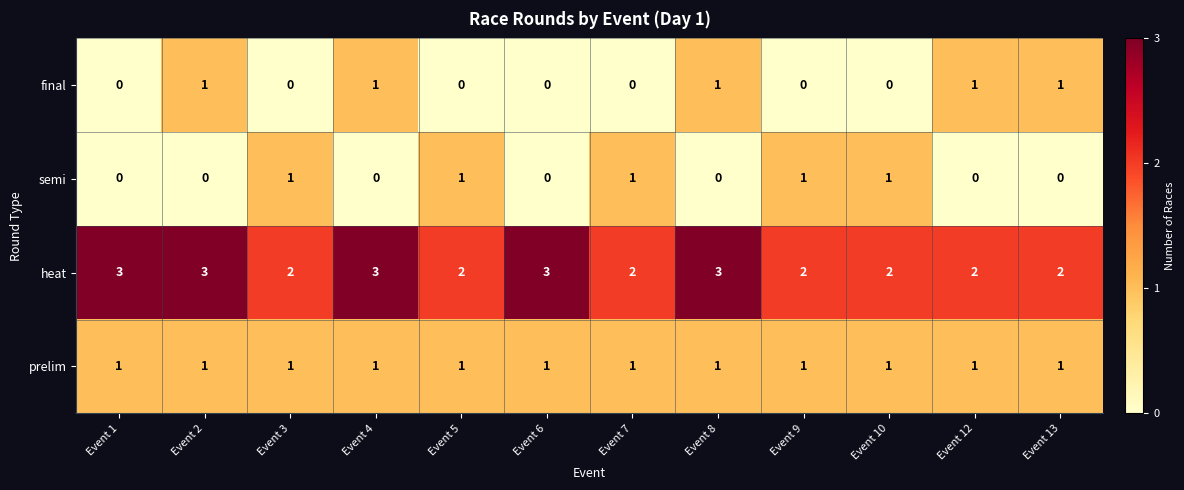

The value of prelim at Event 4 is 0. True or false?

False